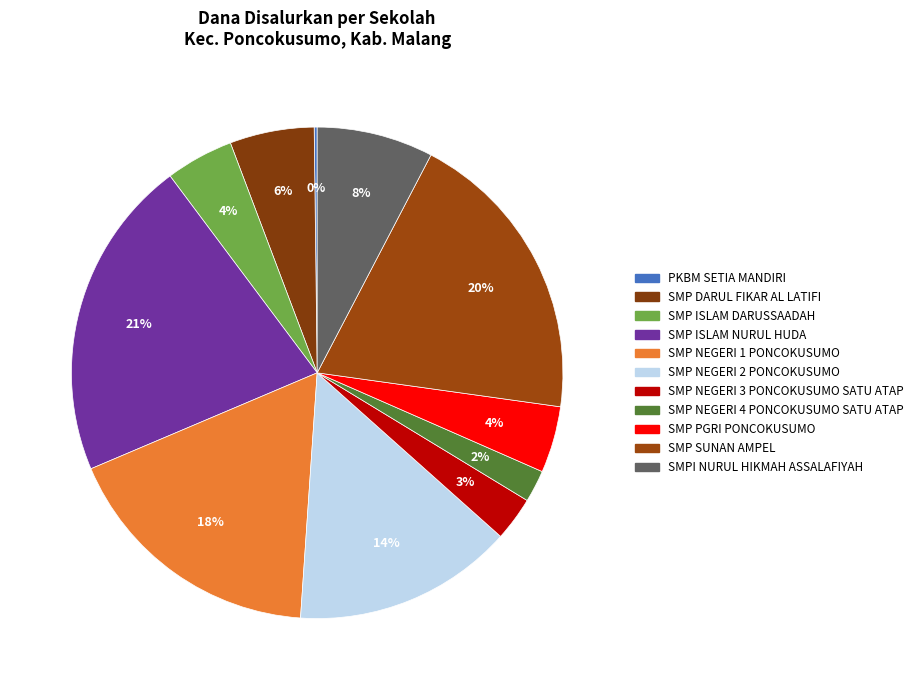

Rank the categories by value from lowest to highest.

PKBM SETIA MANDIRI, SMP NEGERI 4 PONCOKUSUMO SATU ATAP, SMP NEGERI 3 PONCOKUSUMO SATU ATAP, SMP PGRI PONCOKUSUMO, SMP ISLAM DARUSSAADAH PONCOKUSUMO, SMP DARUL FIKAR AL LATIFI PONCOKUSUMO, SMPI NURUL HIKMAH ASSALAFIYAH, SMP NEGERI 2 PONCOKUSUMO, SMP NEGERI 1 PONCOKUSUMO, SMP SUNAN AMPEL, SMP ISLAM NURUL HUDA PONCOKUSUMO